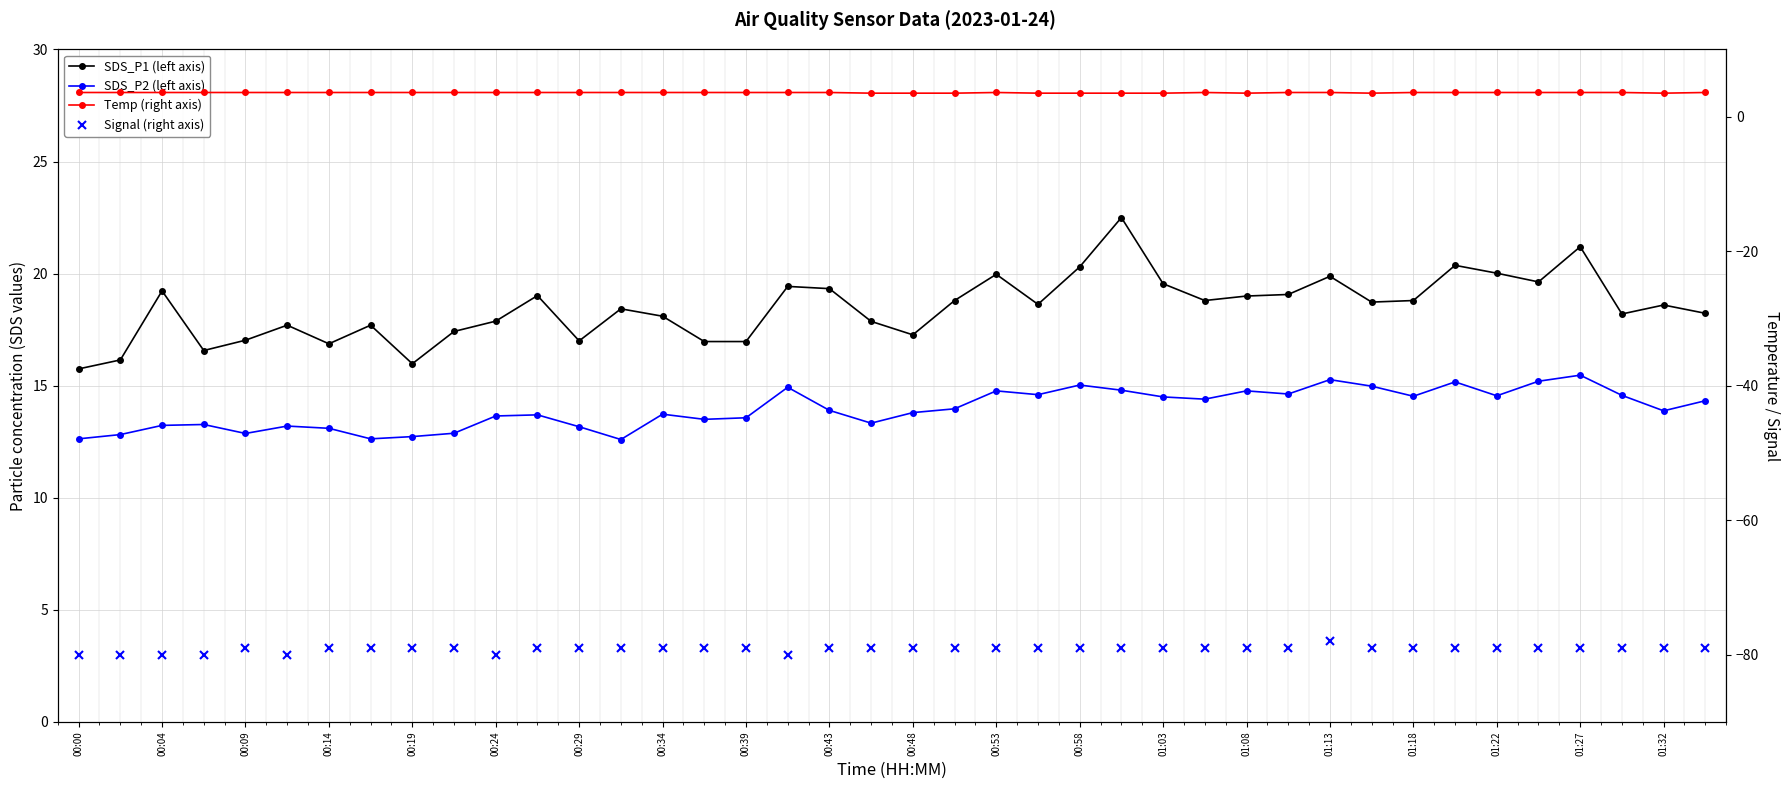

At 00:53, list the series in order from largest to smallest.

SDS_P1 (left axis), SDS_P2 (left axis), Temp (right axis), Signal (right axis)